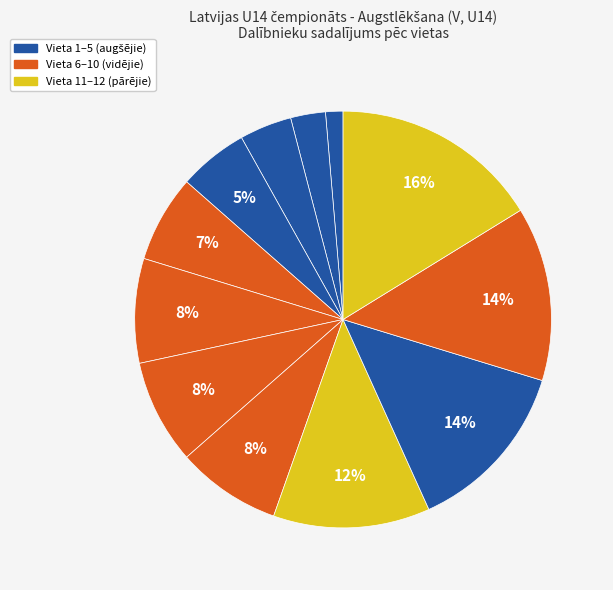

Count the number of slices in the pie.

12